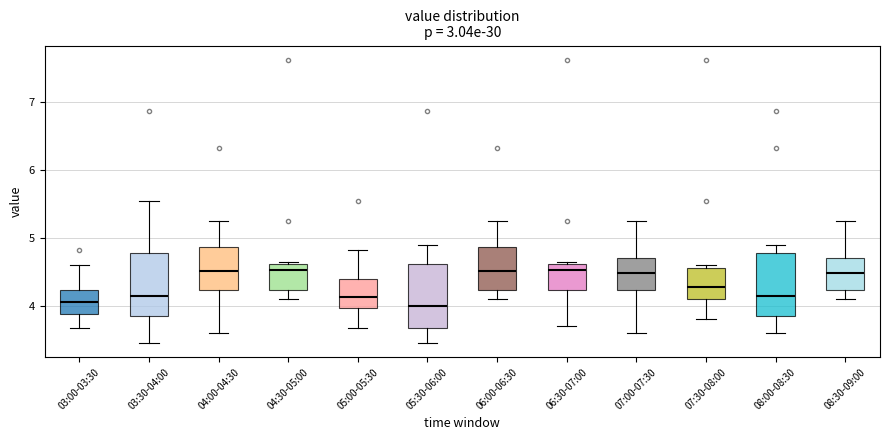

Reading left to right, read every box against the y-axis: the position of its median line, the range the box covers, and the ends of its whiskers. The values are not printed on the chart, so give them approximately, as read against the axis.

03:00-03:30: median 4.1, box 3.9 to 4.2, whiskers 3.7 to 4.6
03:30-04:00: median 4.2, box 3.9 to 4.8, whiskers 3.5 to 5.6
04:00-04:30: median 4.5, box 4.2 to 4.9, whiskers 3.6 to 5.3
04:30-05:00: median 4.5, box 4.2 to 4.6, whiskers 4.1 to 4.7
05:00-05:30: median 4.1, box 4.0 to 4.4, whiskers 3.7 to 4.8
05:30-06:00: median 4.0, box 3.7 to 4.6, whiskers 3.5 to 4.9
06:00-06:30: median 4.5, box 4.2 to 4.9, whiskers 4.1 to 5.3
06:30-07:00: median 4.5, box 4.2 to 4.6, whiskers 3.7 to 4.7
07:00-07:30: median 4.5, box 4.2 to 4.7, whiskers 3.6 to 5.3
07:30-08:00: median 4.3, box 4.1 to 4.6, whiskers 3.8 to 4.6 (just above the box's upper edge)
08:00-08:30: median 4.2, box 3.9 to 4.8, whiskers 3.6 to 4.9
08:30-09:00: median 4.5, box 4.2 to 4.7, whiskers 4.1 to 5.3